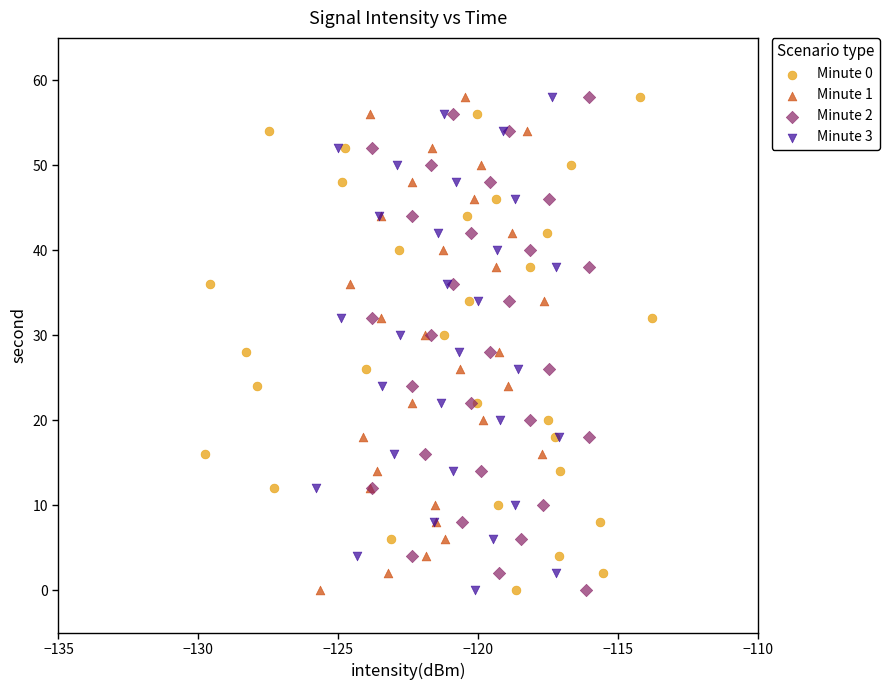

What are all the series names shown in the legend?

Minute 0, Minute 1, Minute 2, Minute 3